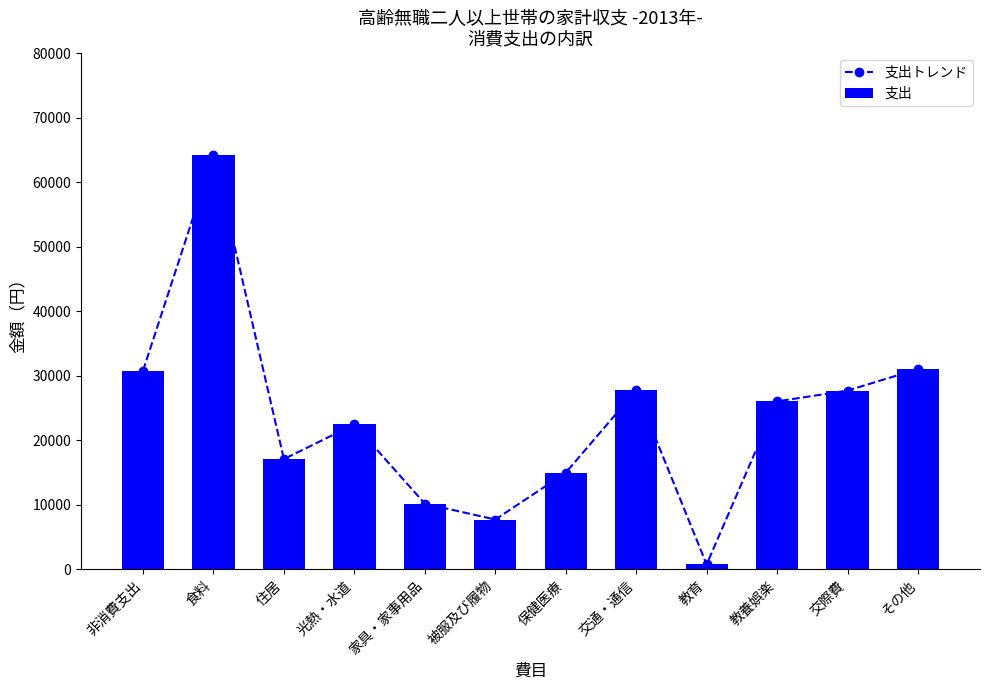

How many values in the 支出トレンド series exceed 25996?

5